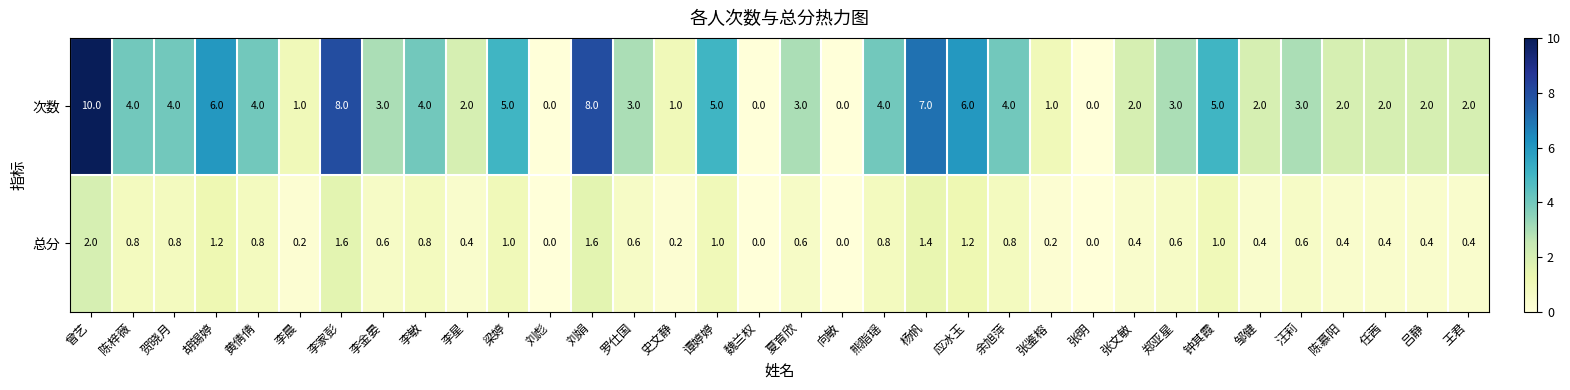

Which series changed the most between 贺晓月 and 张文敏?

次数